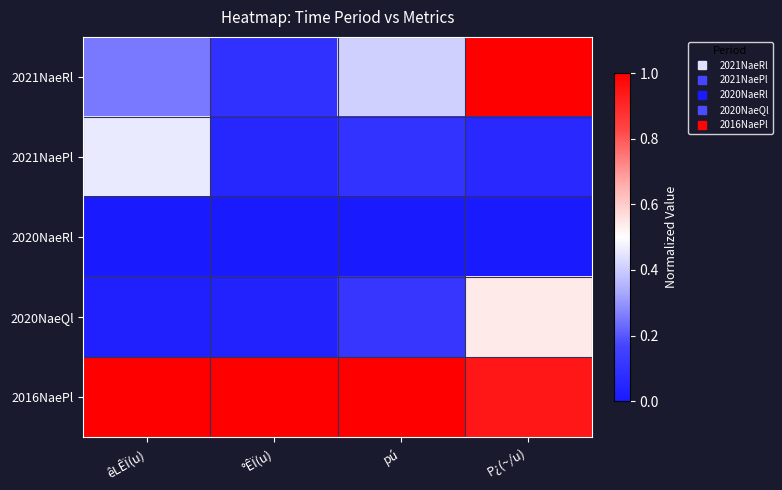

What is the total value across all series at P¿(~/u)?

2.5